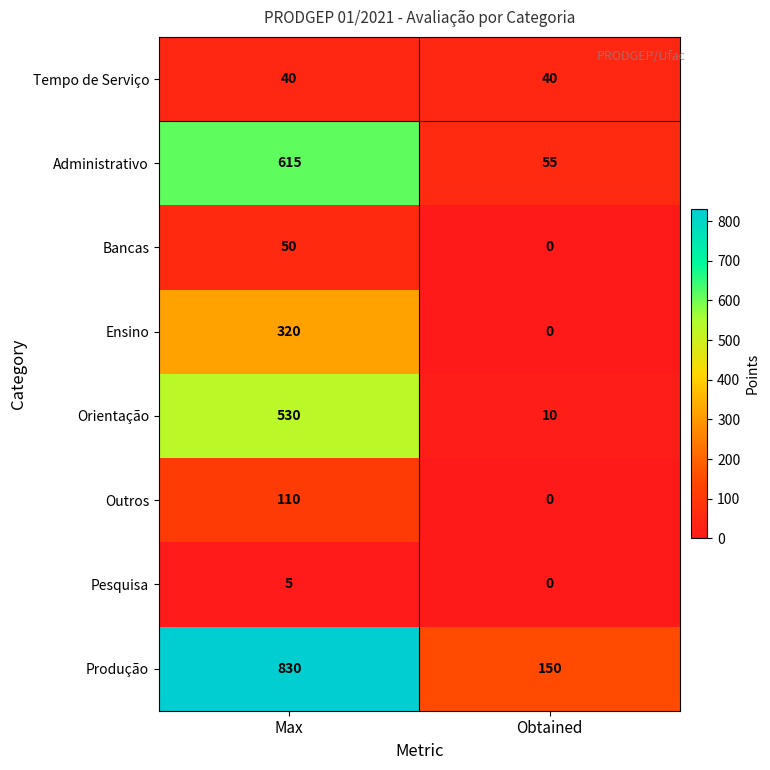

Which category has the highest value in the Orientação series?

Max